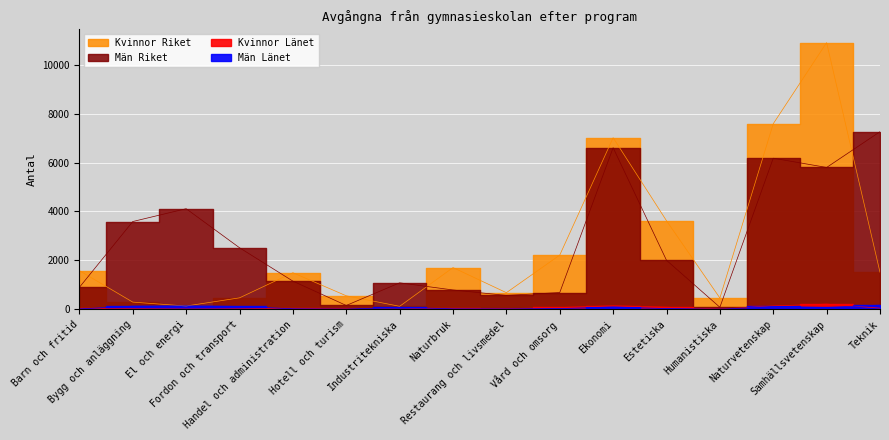

The value of Män Länet at Ekonomi is 57. True or false?

False